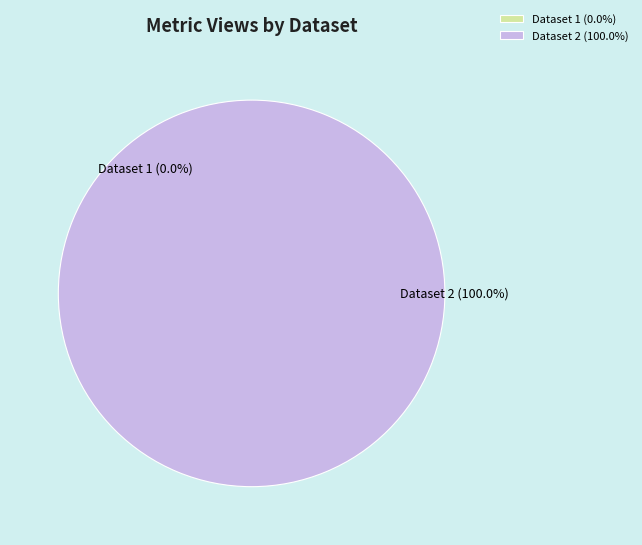

Which category accounts for the majority?

5ae9e0f4c8d8c9146d44ccd3